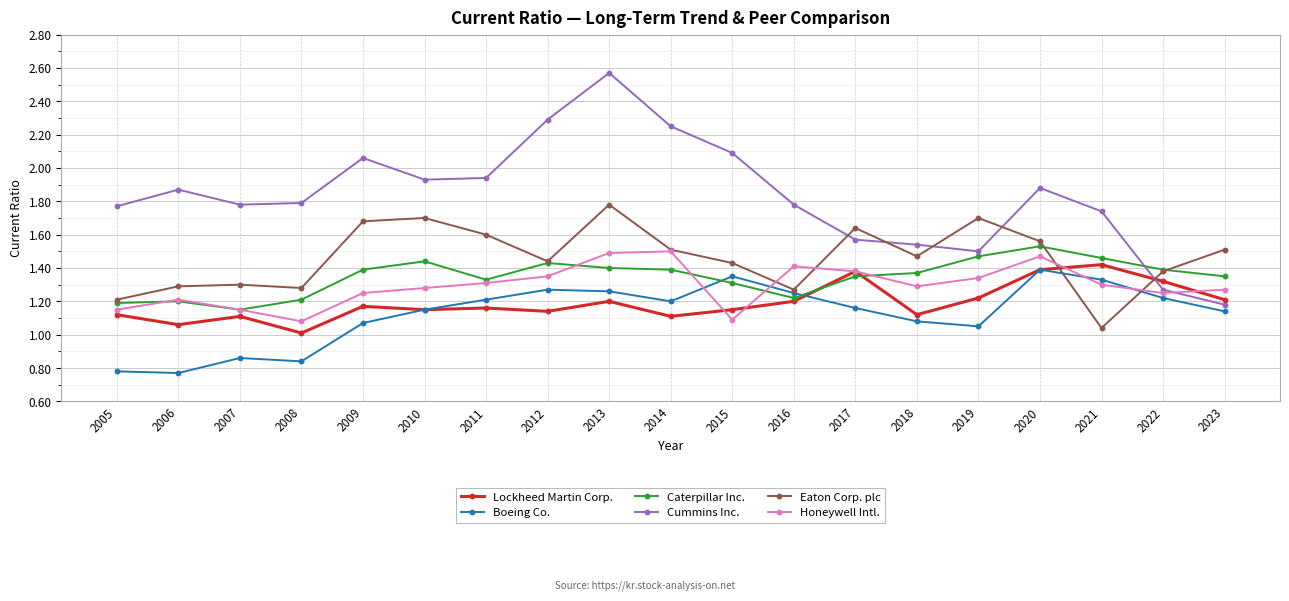

After their last crossing, which series has the higher values: Caterpillar Inc. or Honeywell Intl.?

Caterpillar Inc.